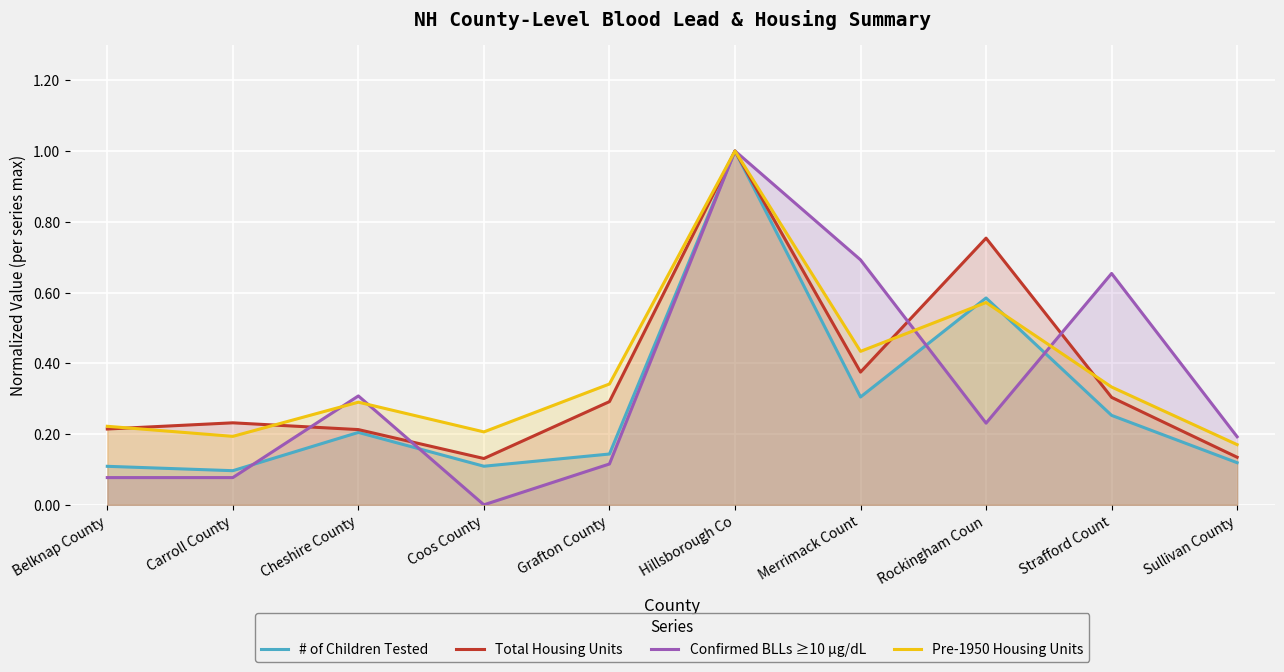

What is the average value of the # of Children Tested series?

0.3